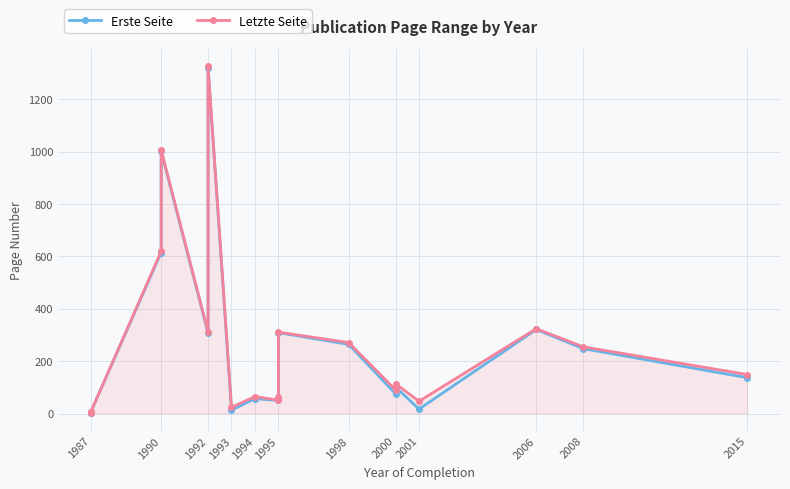

True or false: Erste Seite and Letzte Seite cross at least once.

False